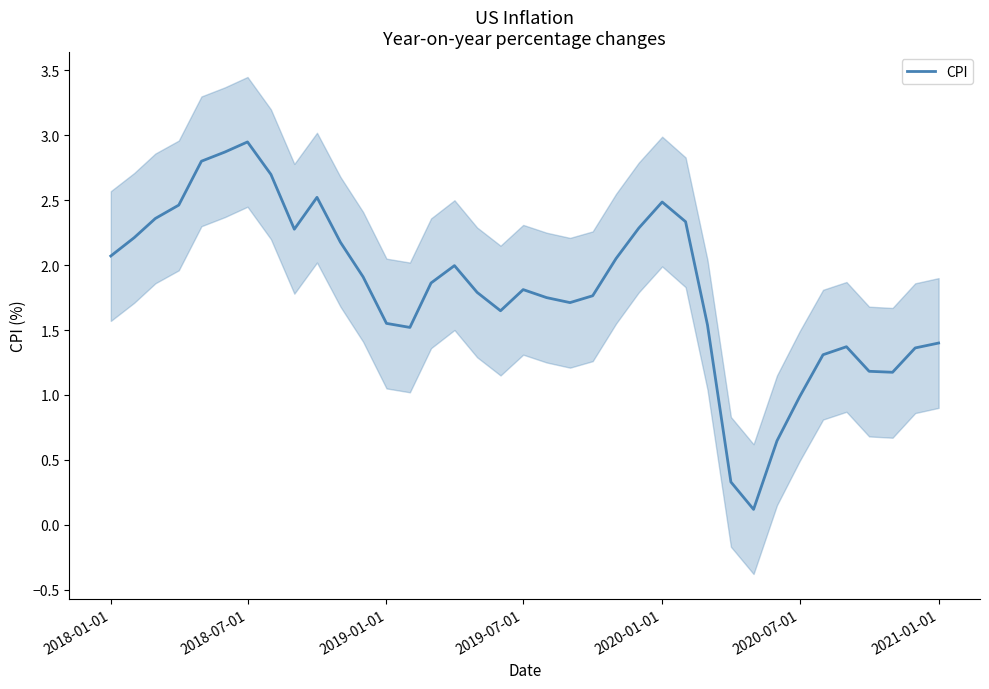

What is the value of the 13th point from the left?

1.6